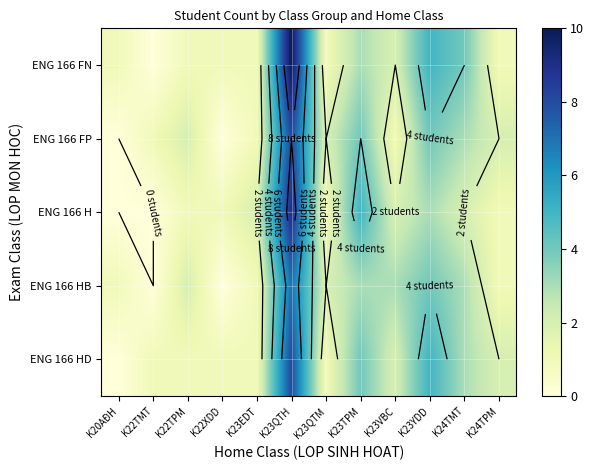

What is the difference between the maximum and second lowest values in the ENG 166 H series?

9